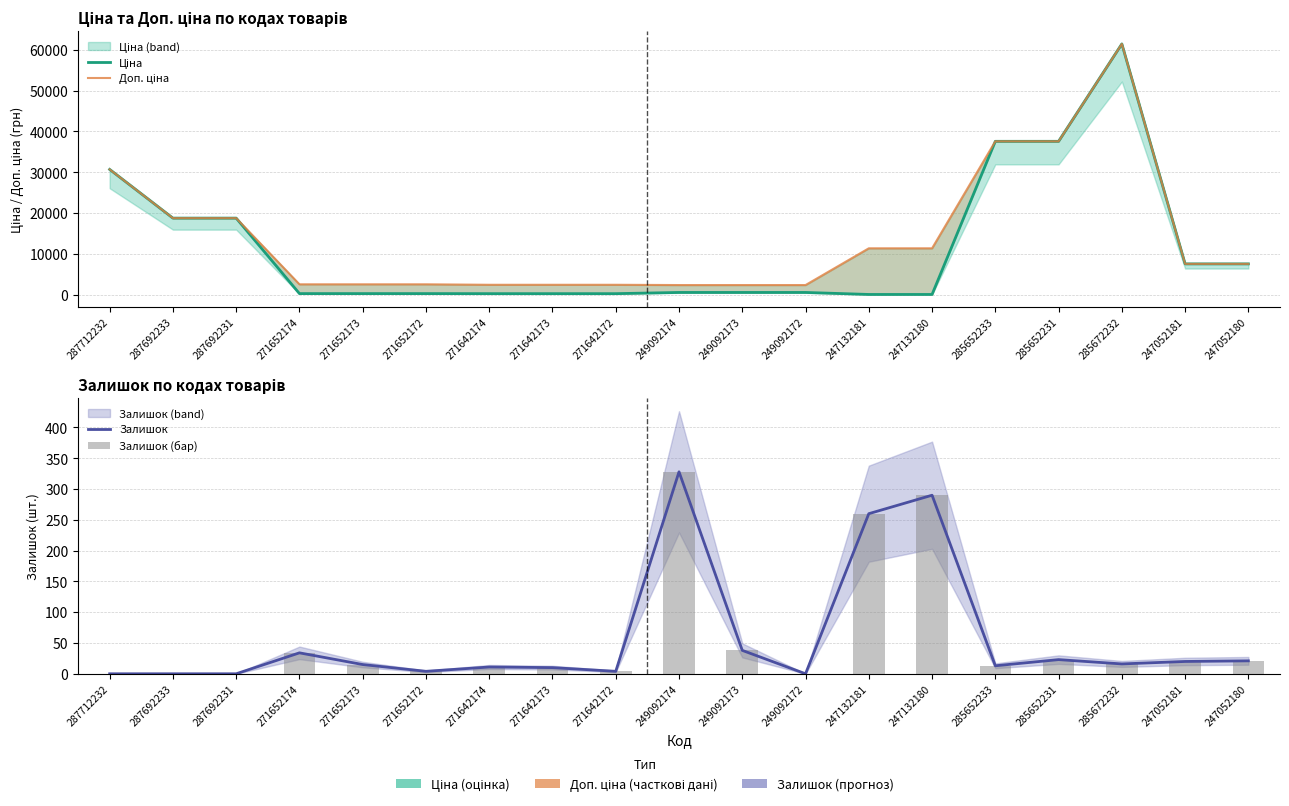

How many values in the Залишок series exceed 15?

9